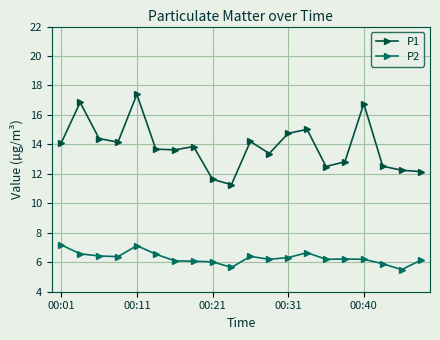

Which series has the largest total across all categories?

P1